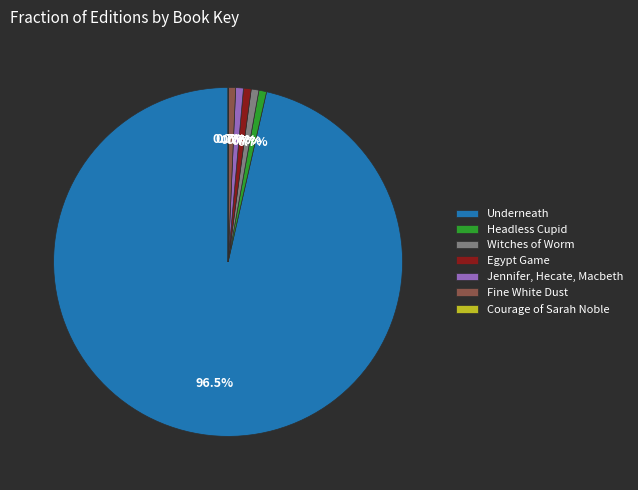

The Witches of Worm slice represents 1% of the pie. True or false?

True